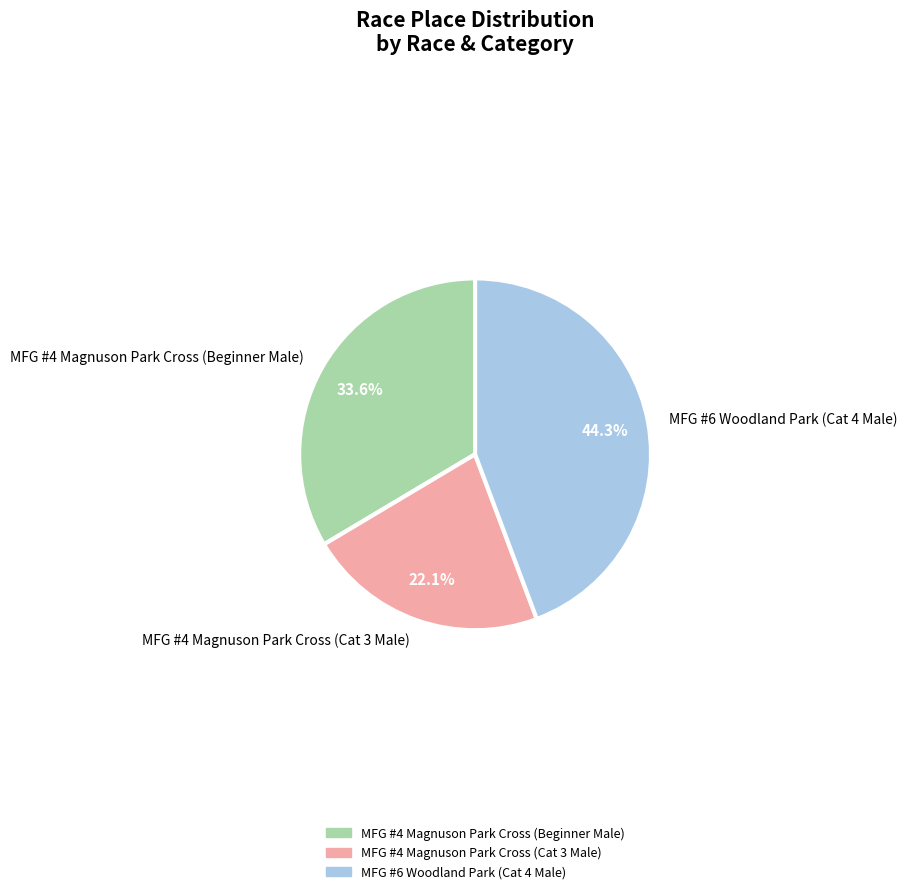

Which category has the smallest portion of the pie?

MFG #4 Magnuson Park Cross (Cat 3 Male)